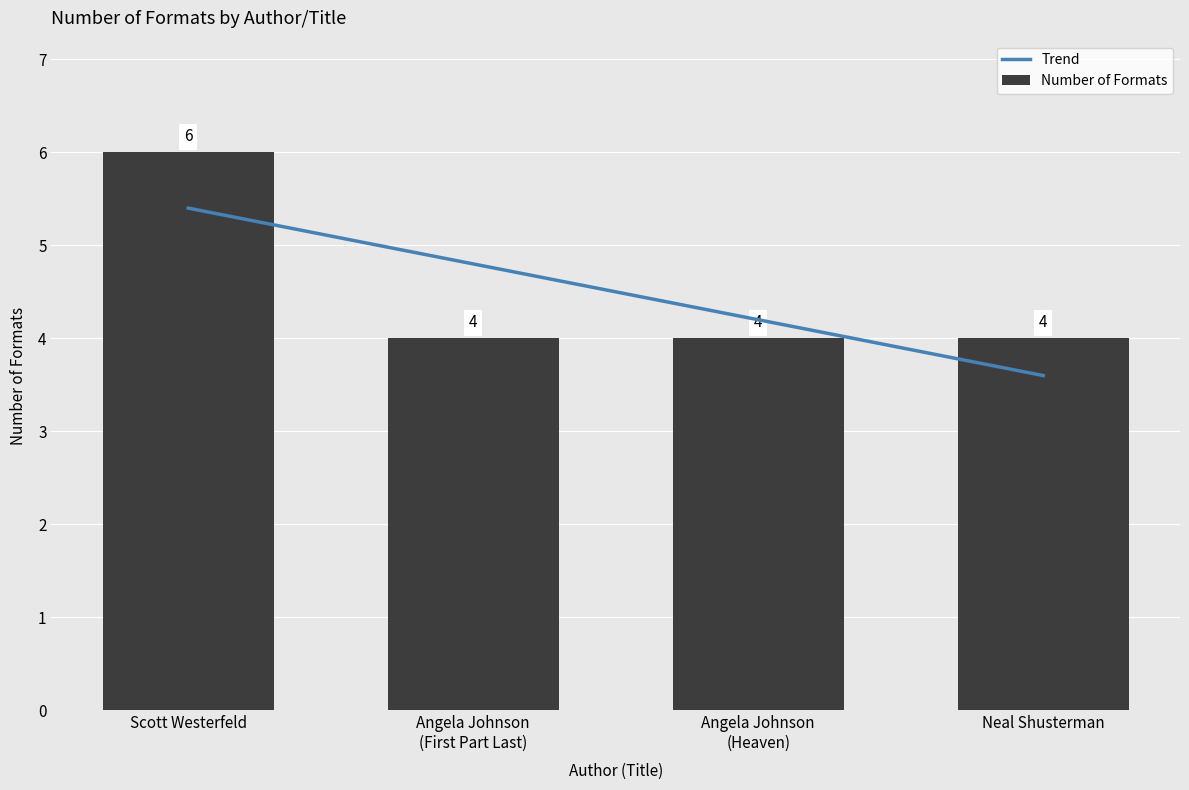

How many categories are shown in the chart?

4